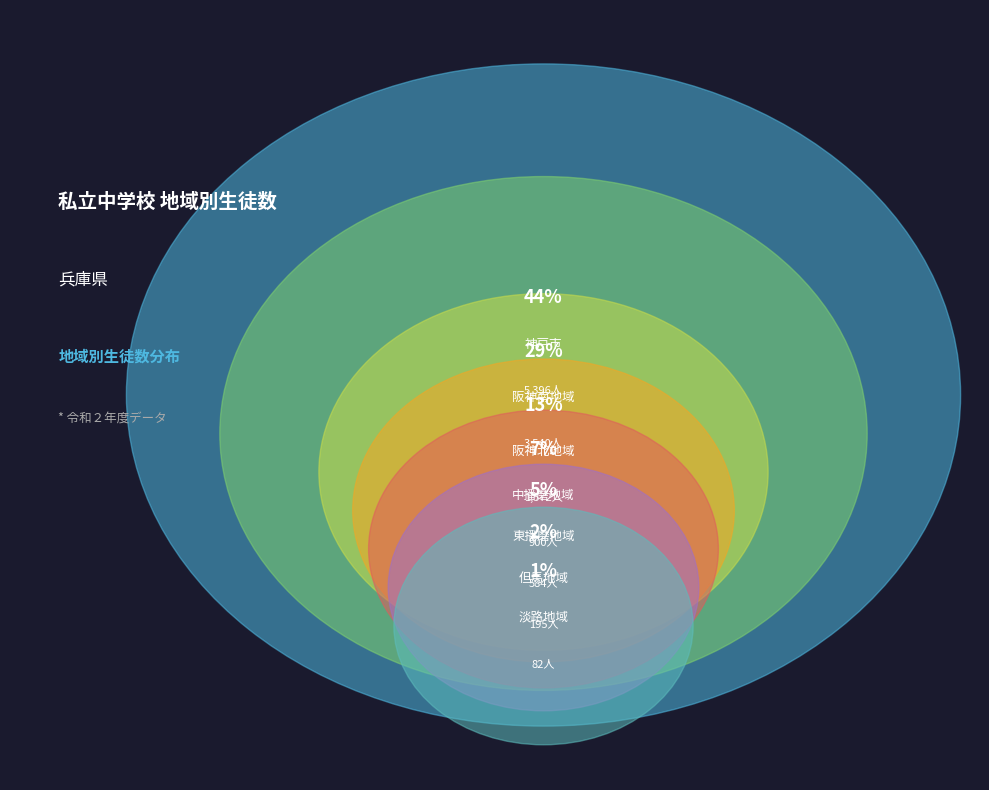

What percentage is NOT represented by 東播磨地域?

95.2%